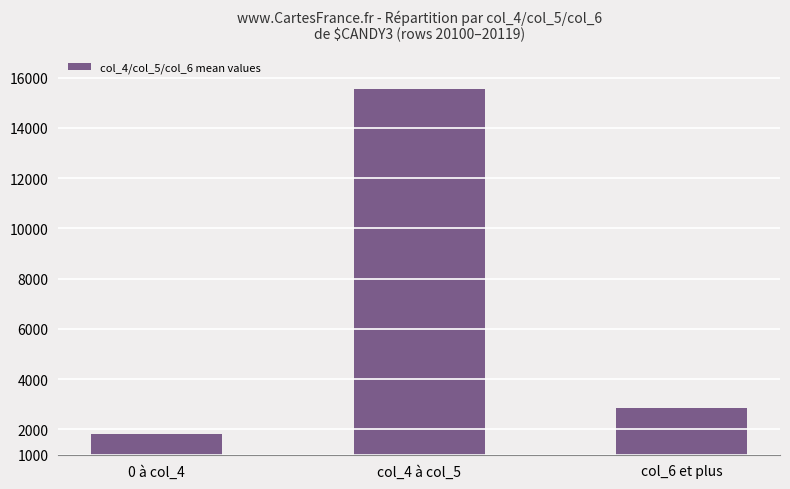

What is the label of the 2nd bar from the right?

col_4 à col_5